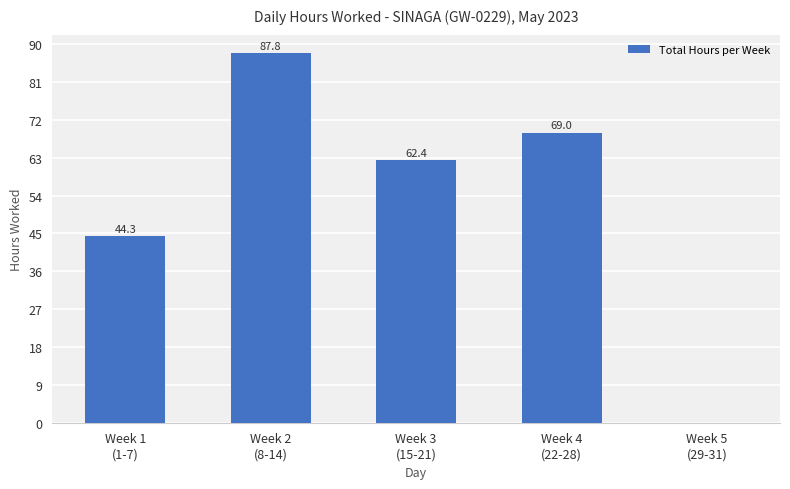

Reading left to right, extract all data points from this chart.

Week 1
(1-7)=44.3	Week 2
(8-14)=87.8	Week 3
(15-21)=62.4	Week 4
(22-28)=69.0	Week 5
(29-31)=0.0